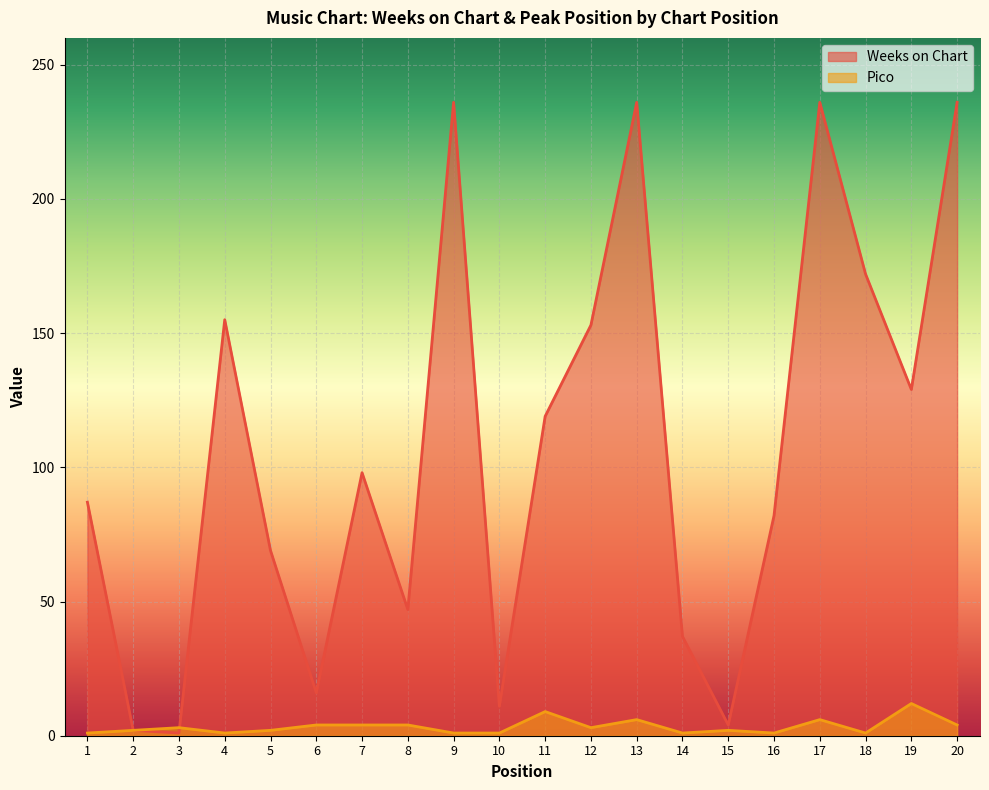

Reading left to right, list all the values displayed in this chart.

Weeks on Chart: 1=87	2=2	3=1	4=155	5=69	6=16	7=98	8=47	9=236	10=11	11=119	12=153	13=236	14=37	15=4	16=82	17=236	18=172	19=129	20=236
Pico: 1=1	2=2	3=3	4=1	5=2	6=4	7=4	8=4	9=1	10=1	11=9	12=3	13=6	14=1	15=2	16=1	17=6	18=1	19=12	20=4